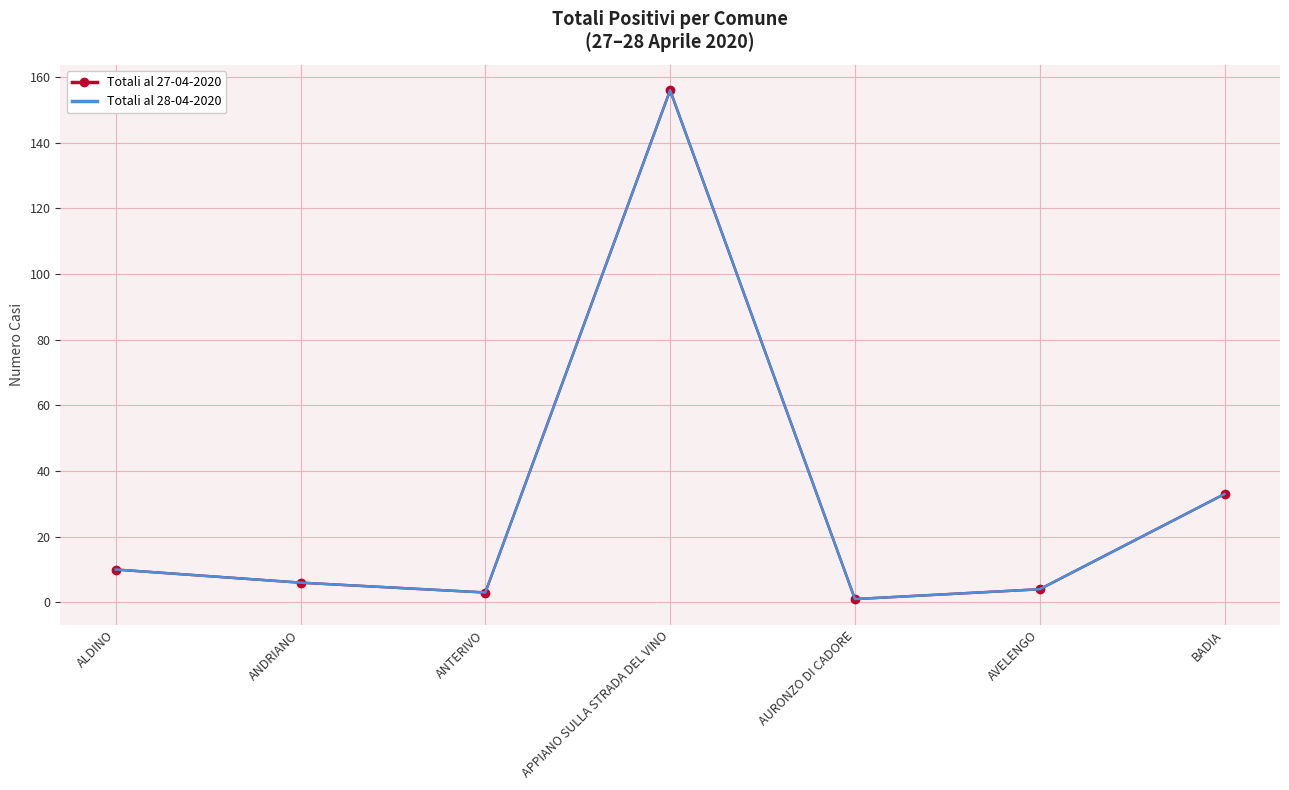

Rank the categories by Totali al 27-04-2020 value from highest to lowest.

APPIANO SULLA STRADA DEL VINO, BADIA, ALDINO, ANDRIANO, AVELENGO, ANTERIVO, AURONZO DI CADORE